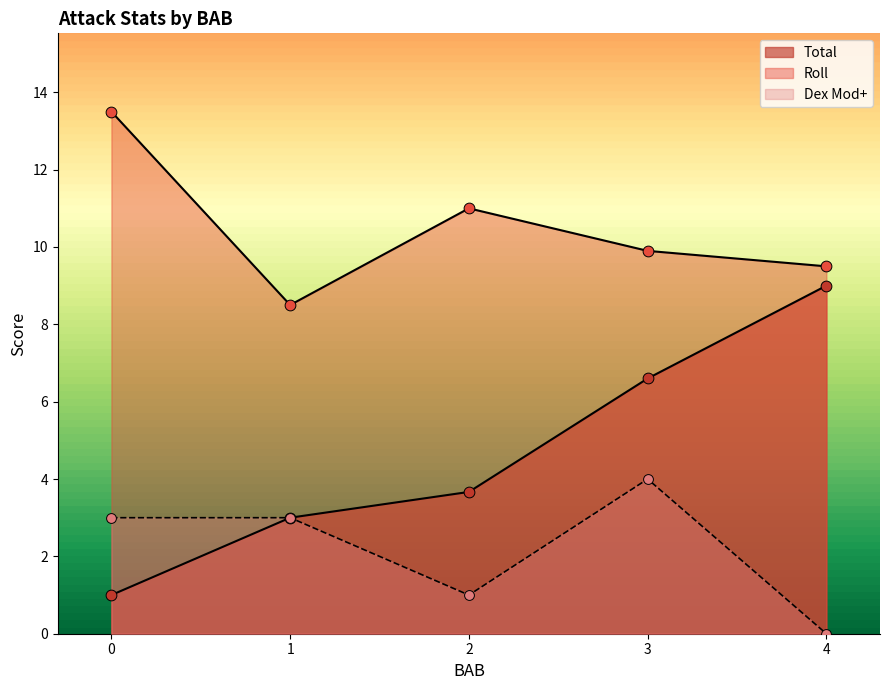

Is the value of Dex Mod+ at 14 greater than the value of Roll at 11?

No